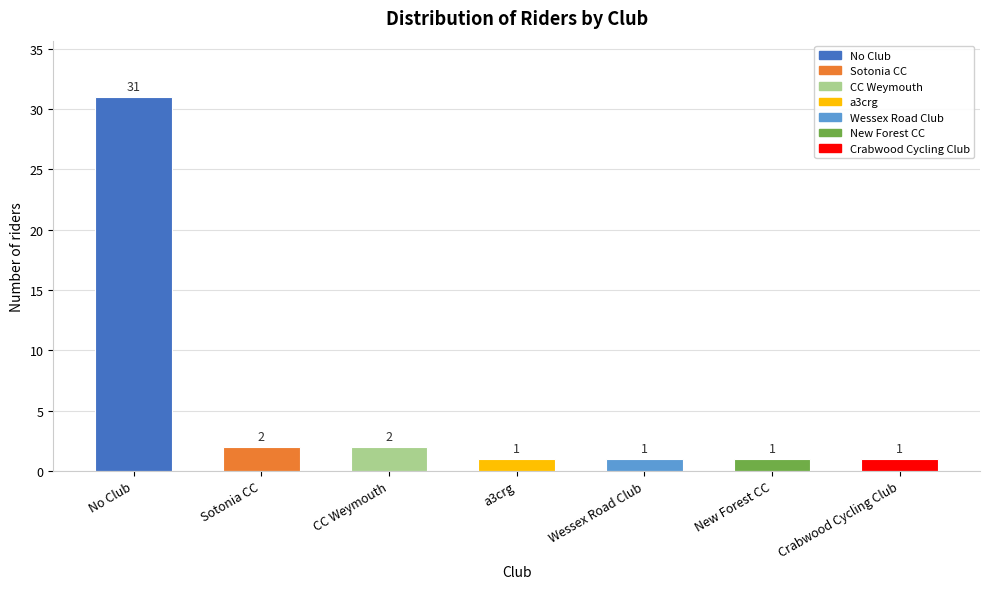

Reading right to left, transcribe all the data shown in this chart.

Crabwood Cycling Club=1	New Forest CC=1	Wessex Road Club=1	a3crg=1	CC Weymouth=2	Sotonia CC=2	No Club=31